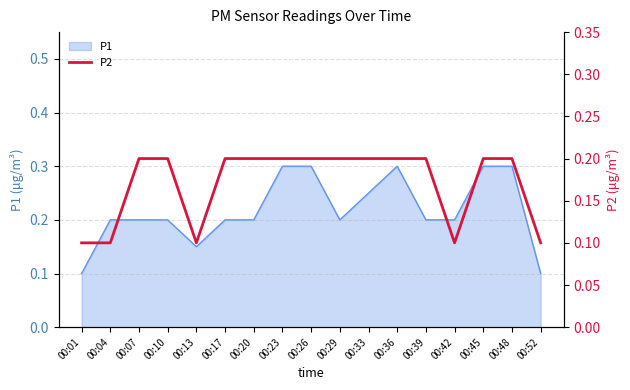

At which category does the data reach its first local valley?

00:13